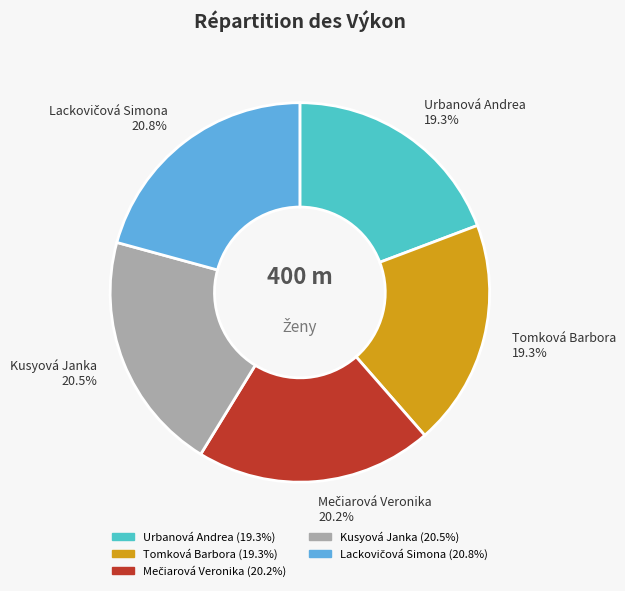

Is it true that Urbanová Andrea is 19% of the pie?

True